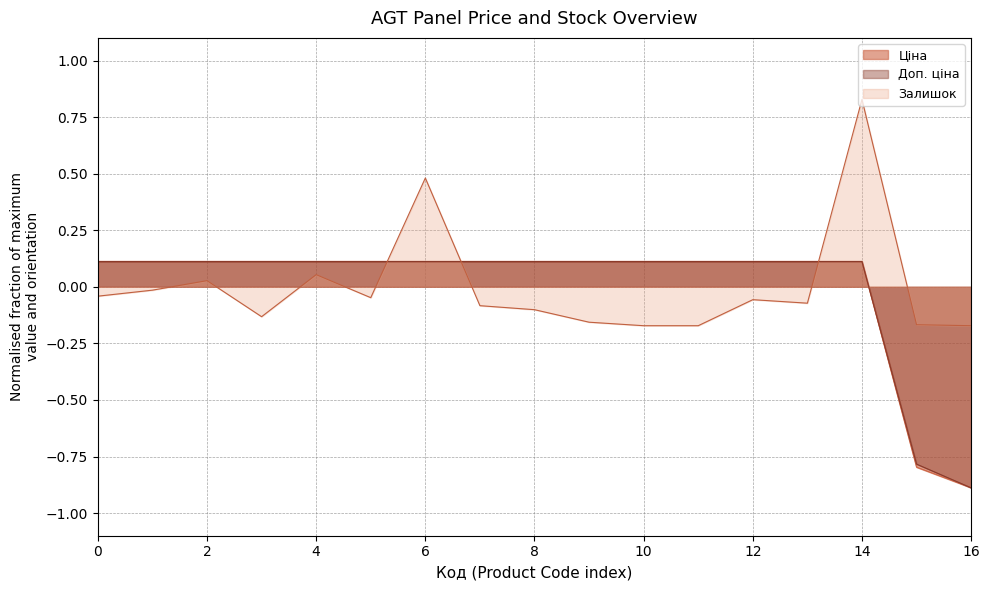

How many data points in Залишок are less than 0?

13